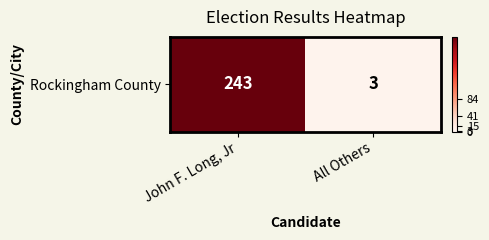

At which category does the chart reach its peak across all series?

John F. Long, Jr